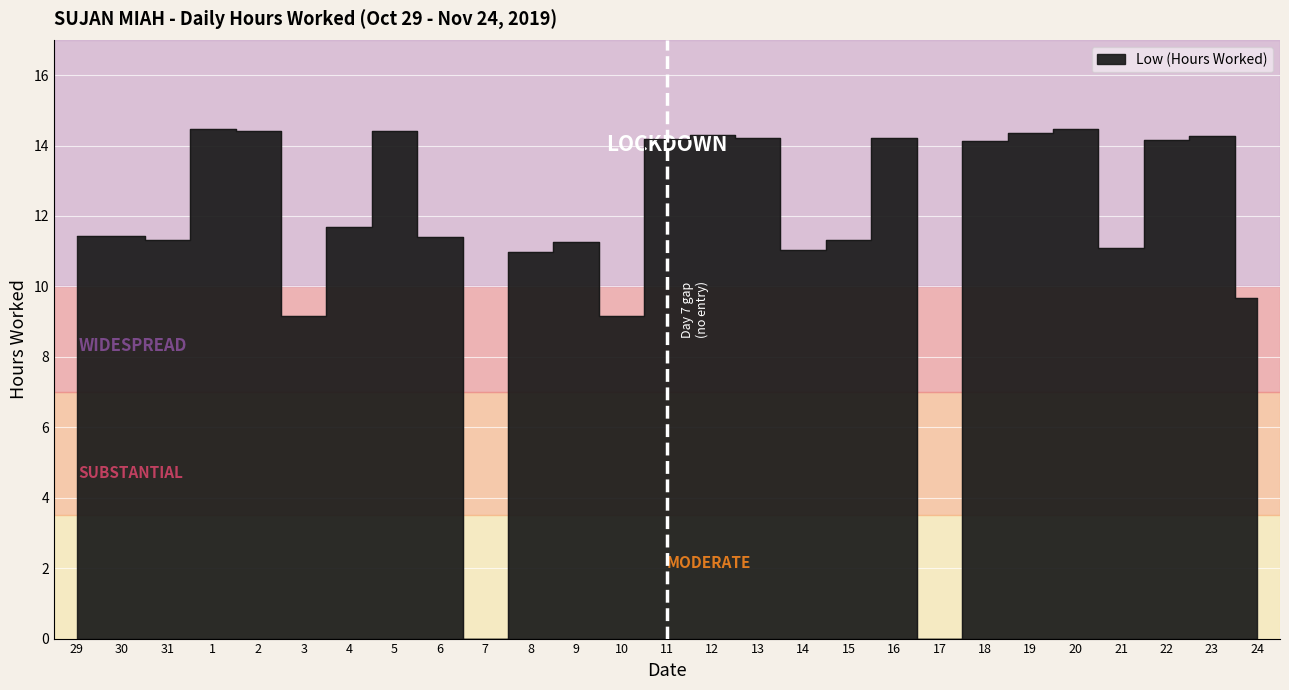

How many lines are shown in the chart?

1